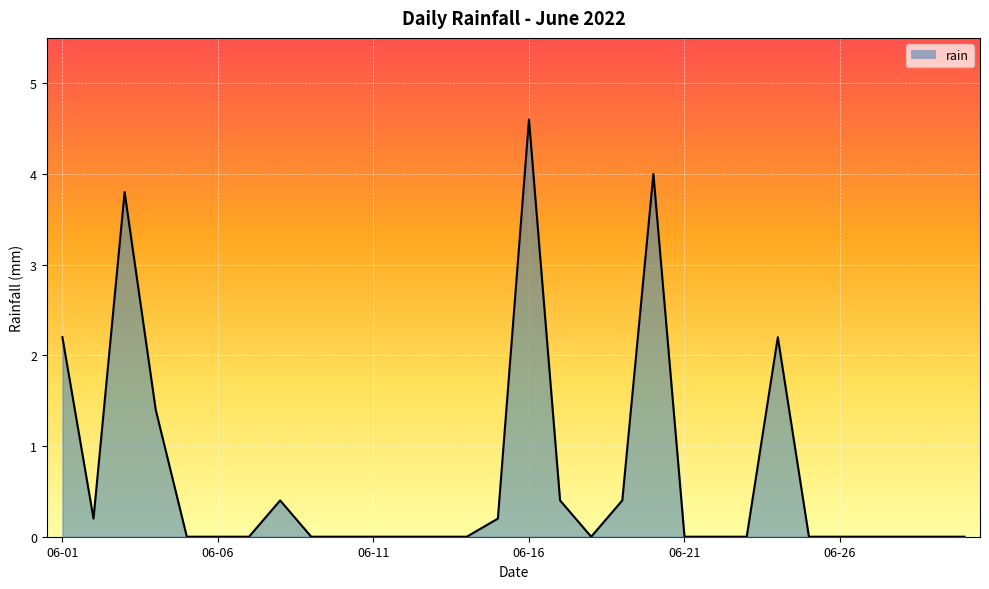

What is the difference between the maximum and minimum values?

4.6